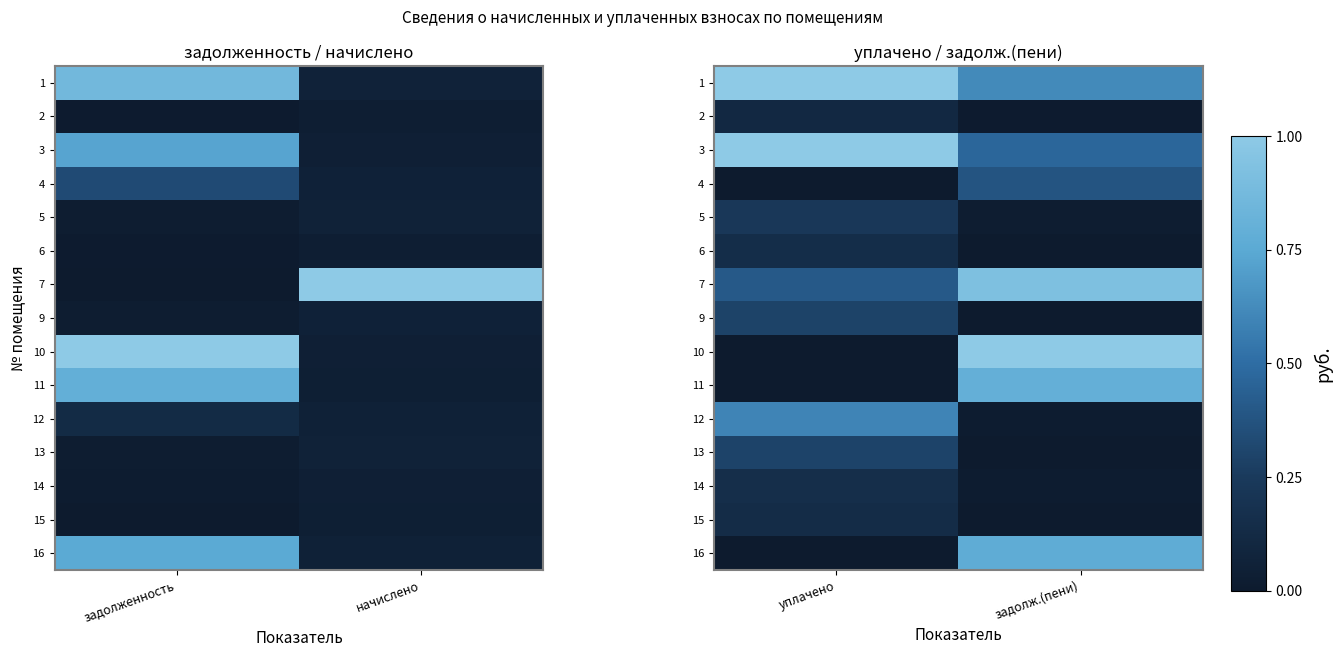

Which label corresponds to the smallest value in the chart?

уплачено